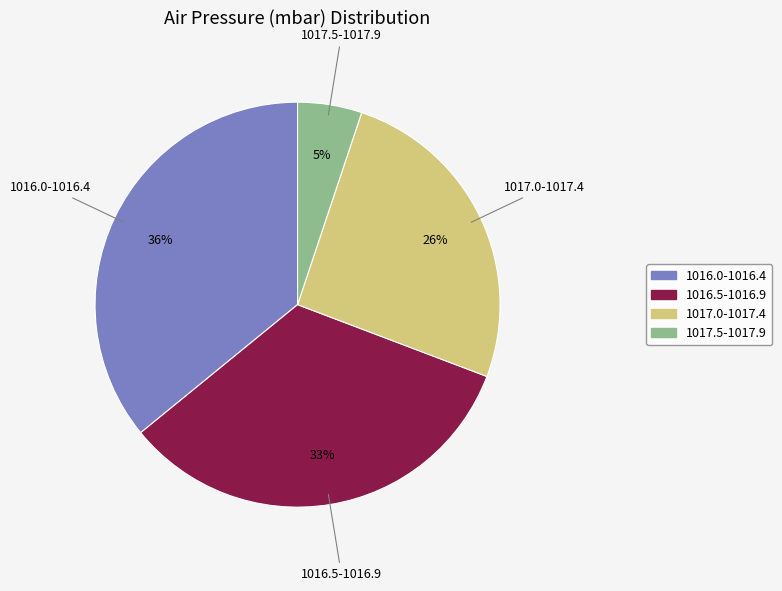

Is there a majority slice in this chart?

No